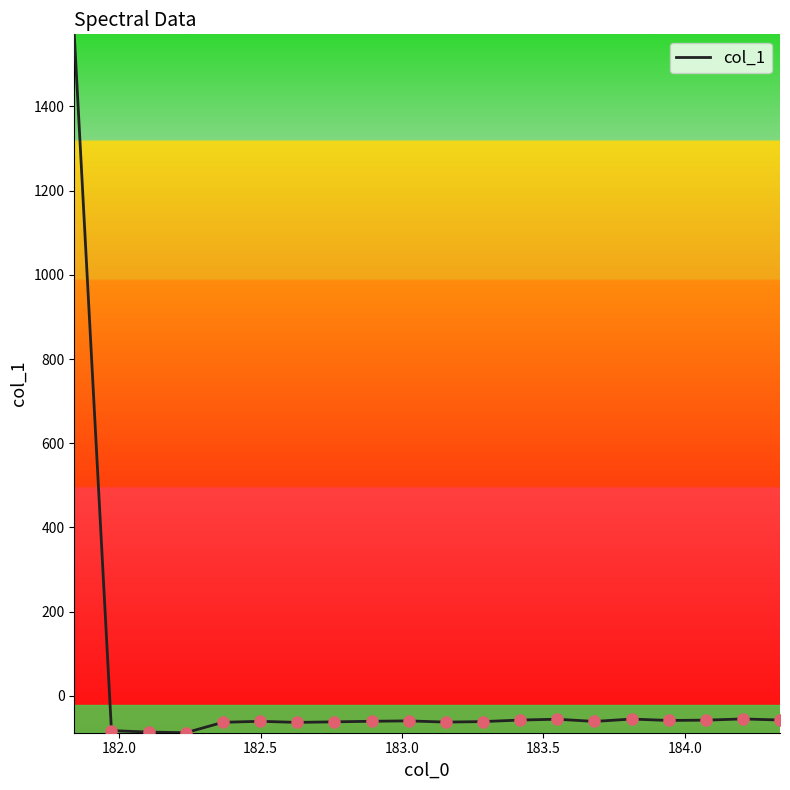

What is the minimum value shown in the chart?

-87.7